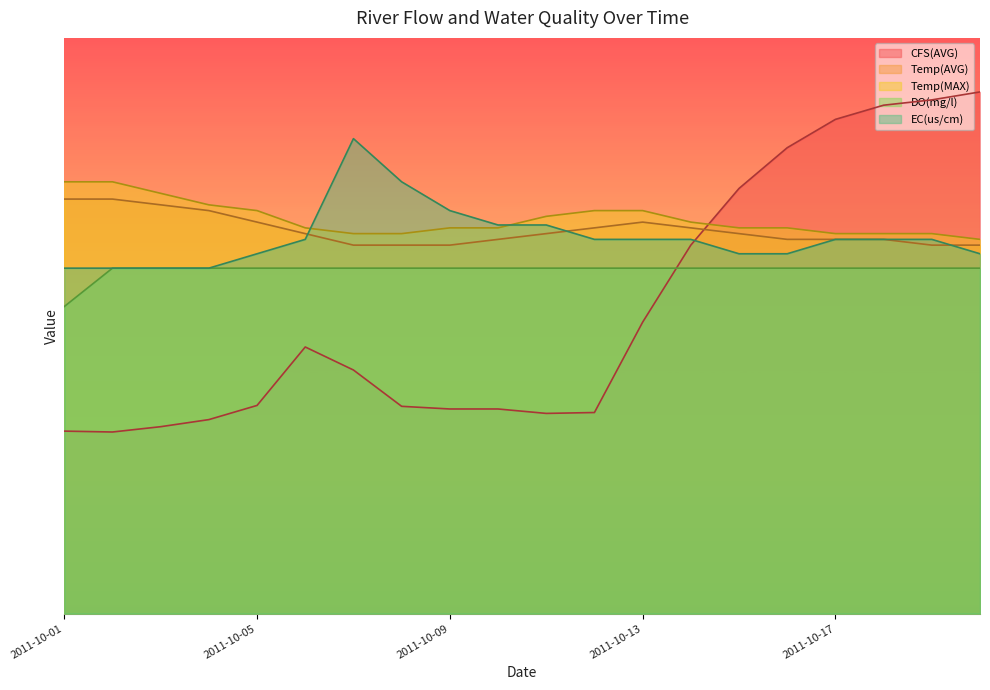

True or false: Temp(AVG) and DO(mg/l) cross at least once.

False